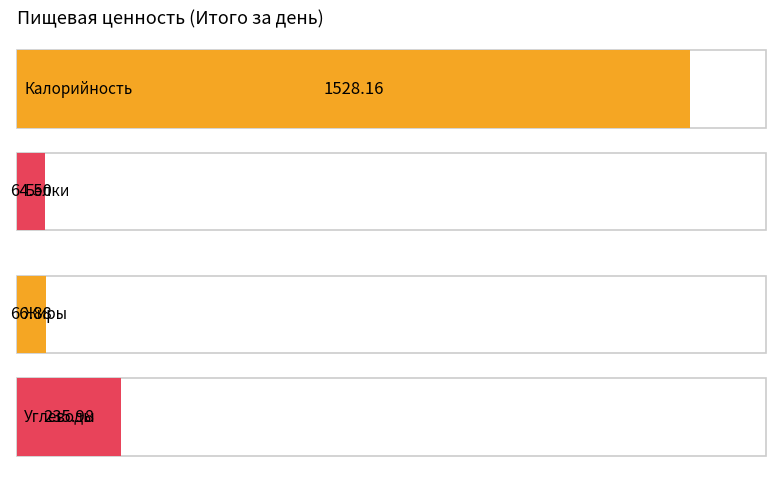

How many bars are there in each group?

4